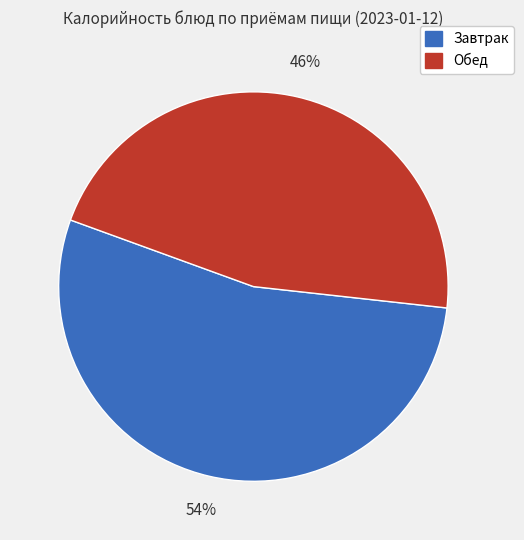

To the nearest percent, what is the difference between the largest and smallest slice percentages?

8%